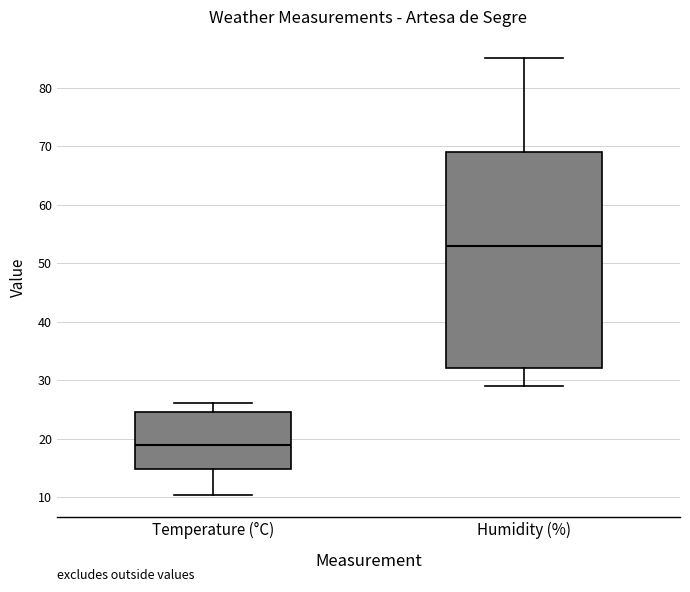

Which box's median line is the lowest?

Temperature (°C)